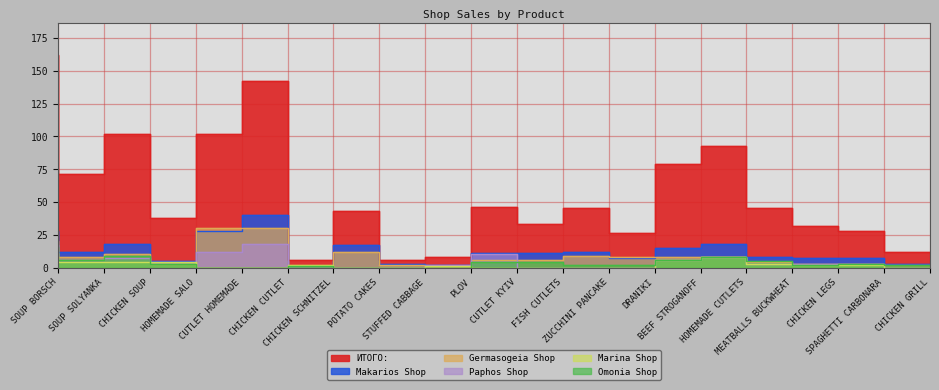

Reading left to right, what are all the values shown in this chart?

ИТОГО:: 162	71	102	38	102	142	6	43	6	8	46	33	45	26	79	93	45	32	28	12
Makarios Shop: 28	12	18	5	28	40	1	17	3	2	11	11	12	7	15	18	8	7	7	3
Germasogeia Shop: 20	8	10	3	30	30	1	12	2	0	6	6	9	8	8	8	4	3	3	2
Paphos Shop: 17	6	7	4	12	18	0	0	0	2	10	0	0	0	6	8	3	3	3	0
Marina Shop: 7	4	4	4	0	0	2	0	0	1	0	0	0	0	6	8	3	2	2	0
Omonia Shop: 16	6	9	3	0	0	1	0	0	0	4	4	2	2	6	8	5	2	3	2